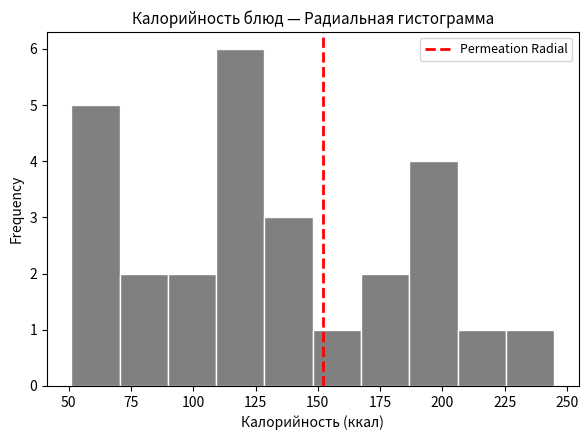

Around what value on the x-axis is the tallest bar? Give the approximate position of its centre, as read against the axis.

120